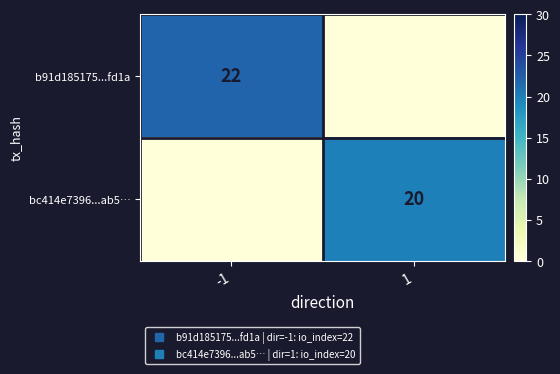

Which series has the largest total across all categories?

b91d185175...fd1a